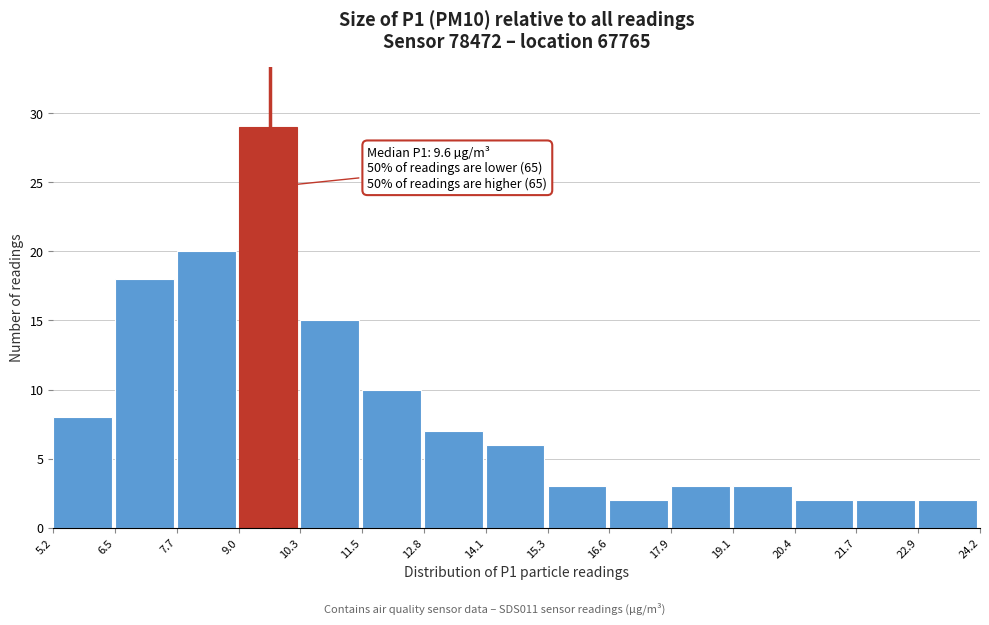

Which range on the x-axis has the tallest bar?

9.0 to 10.3